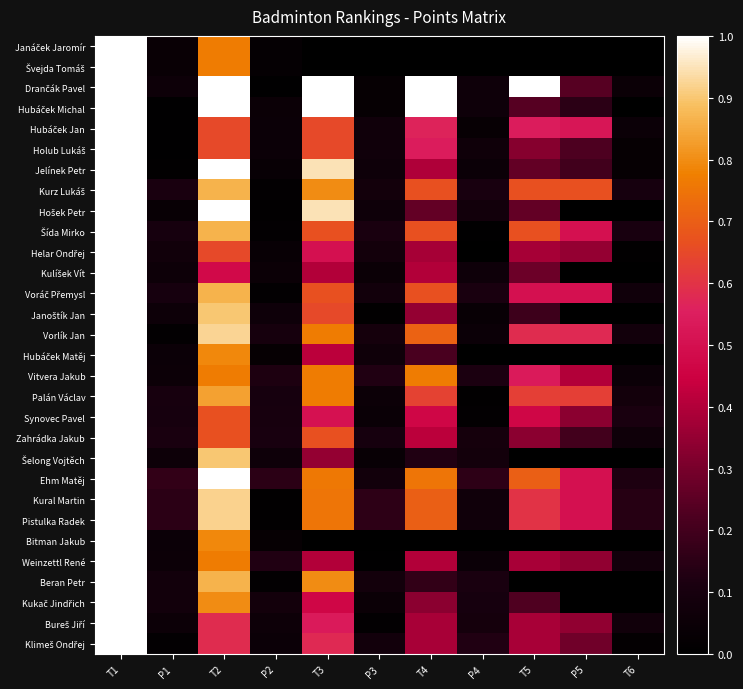

What is the greatest value displayed?

1.0